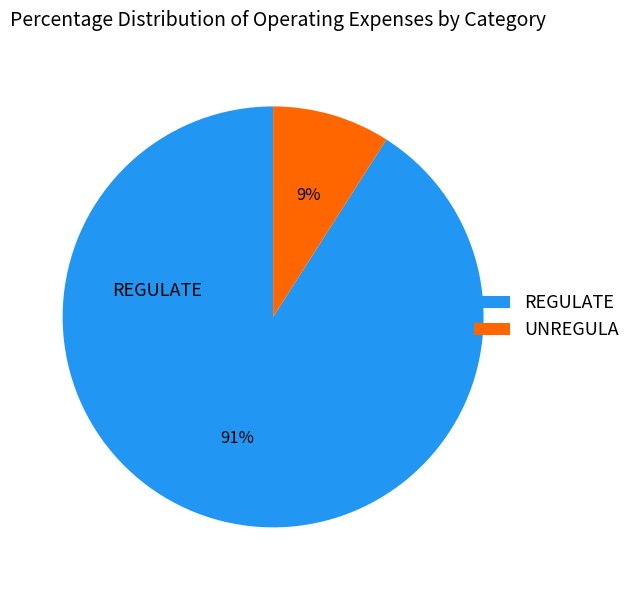

The UNREGULA slice represents 9% of the pie. True or false?

True